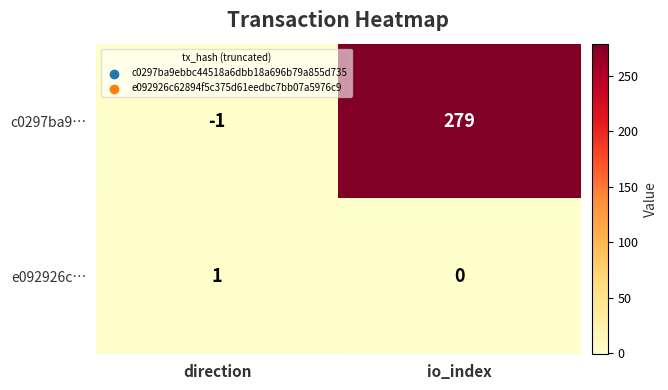

Which series has the largest range (max minus min)?

c0297ba9…